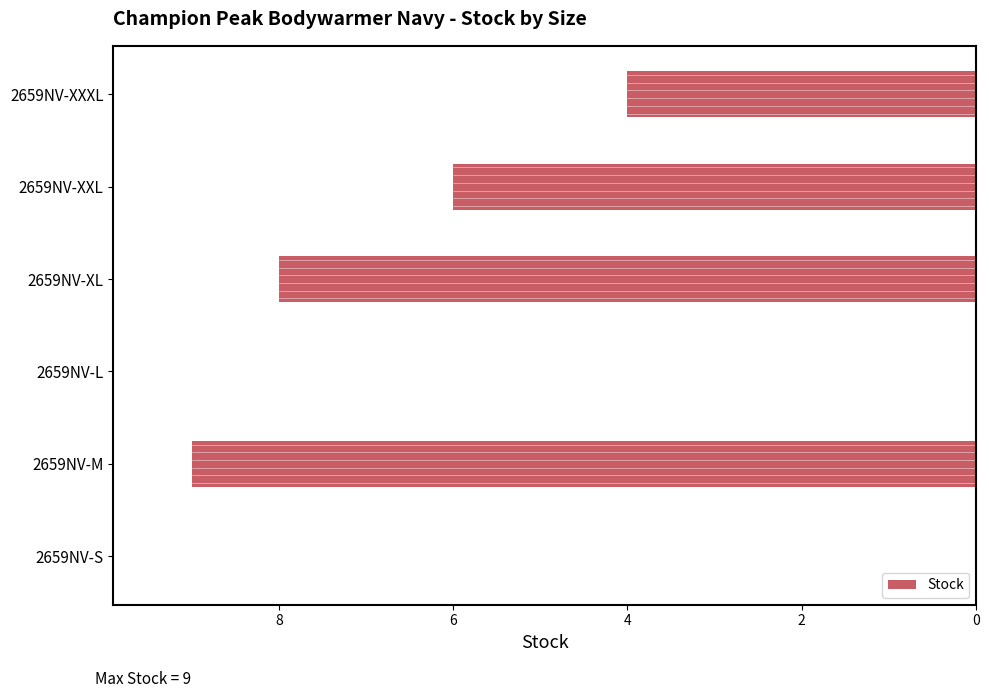

True or false: the data shows 6 at 2659NV-XXL.

True